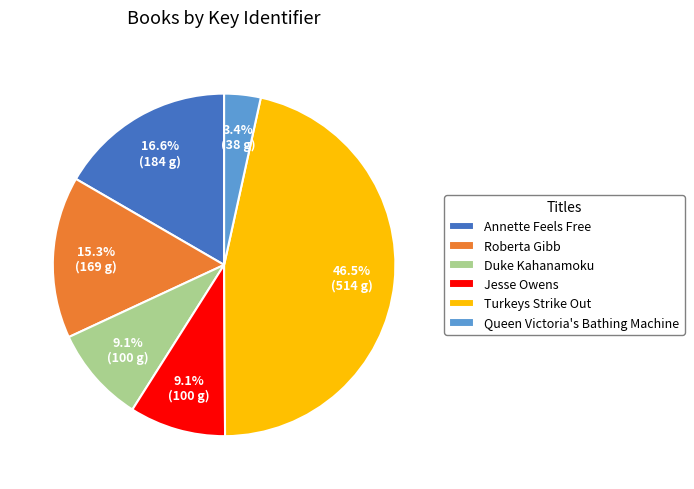

What percentage do Roberta Gibb and Turkeys Strike Out together represent?

61.8%